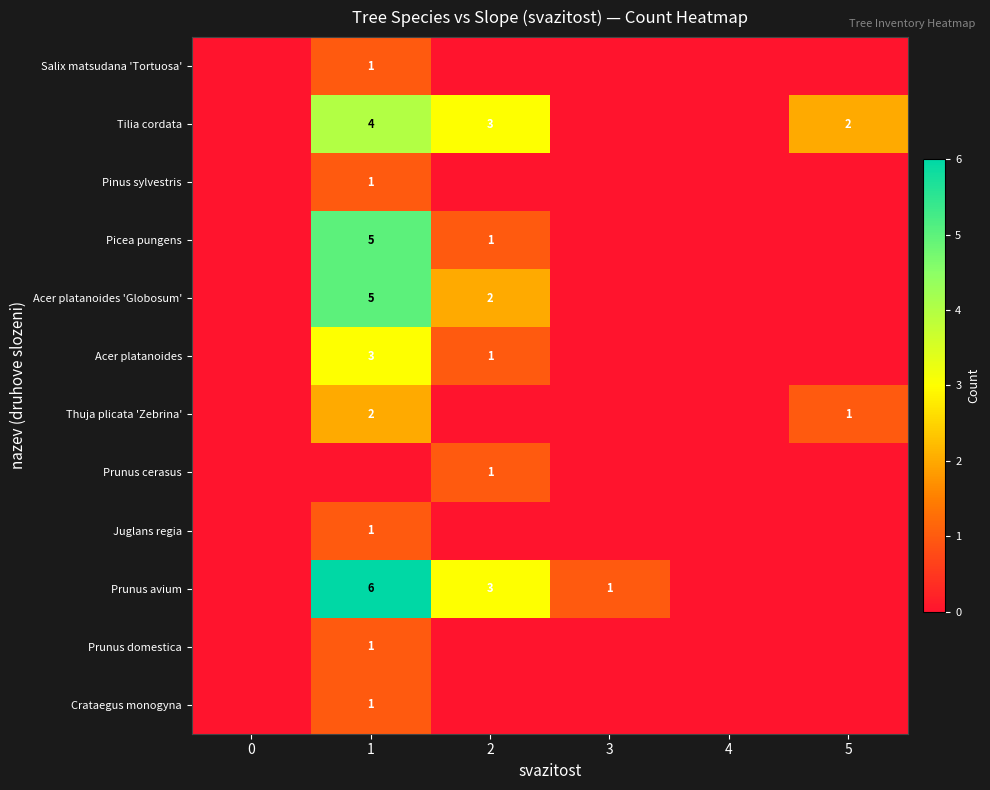

The Prunus avium series shows 0 at 3. True or false?

False